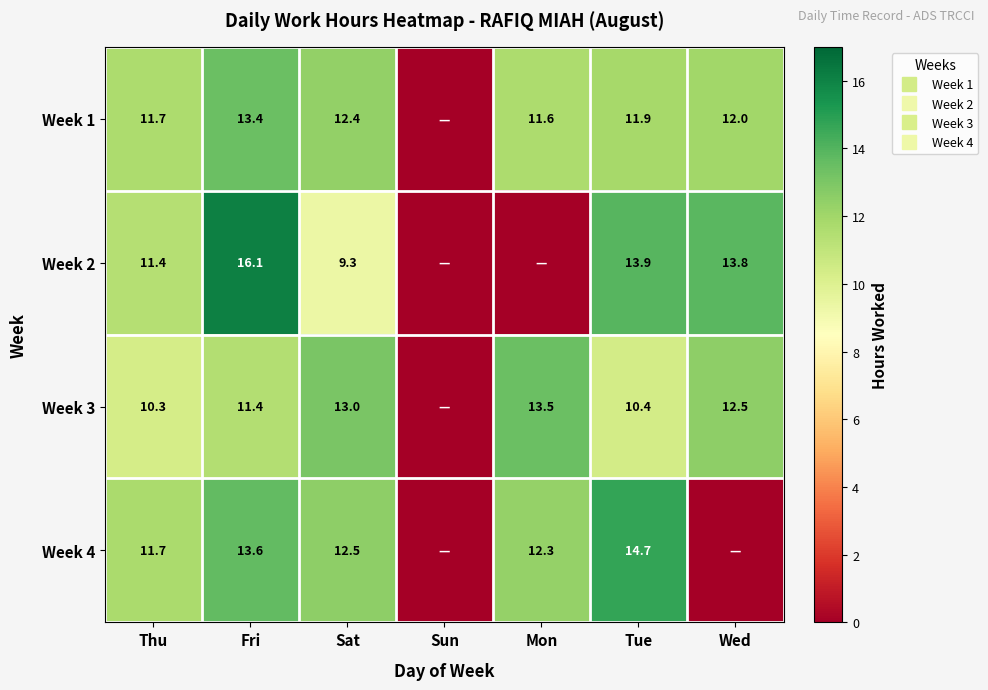

Rank the series by their maximum value, from lowest to highest.

Week 1, Week 3, Week 4, Week 2